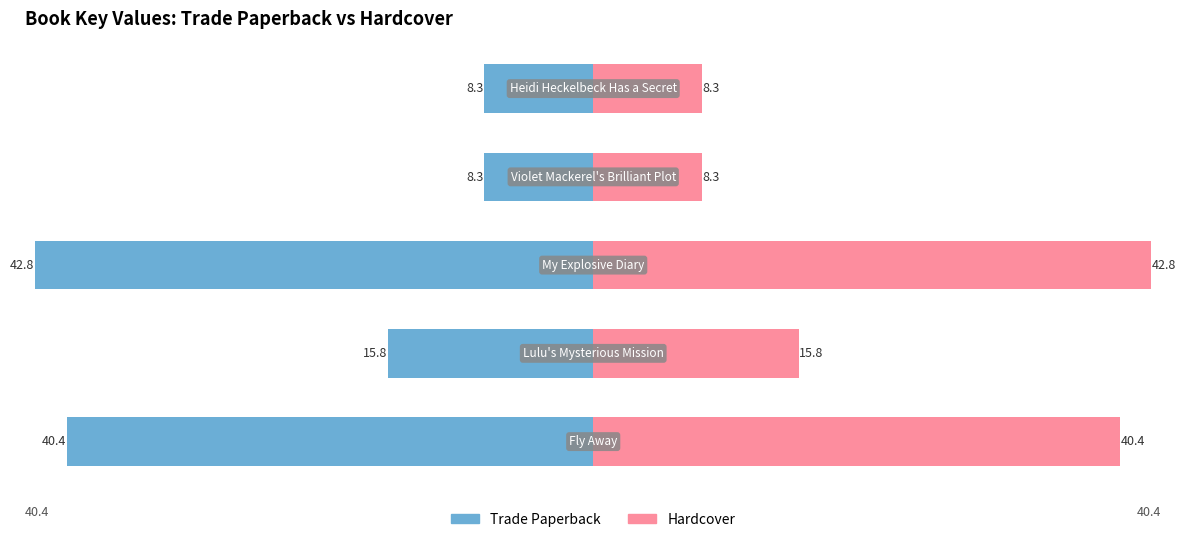

Are the bars grouped side by side (vs. stacked)?

Yes